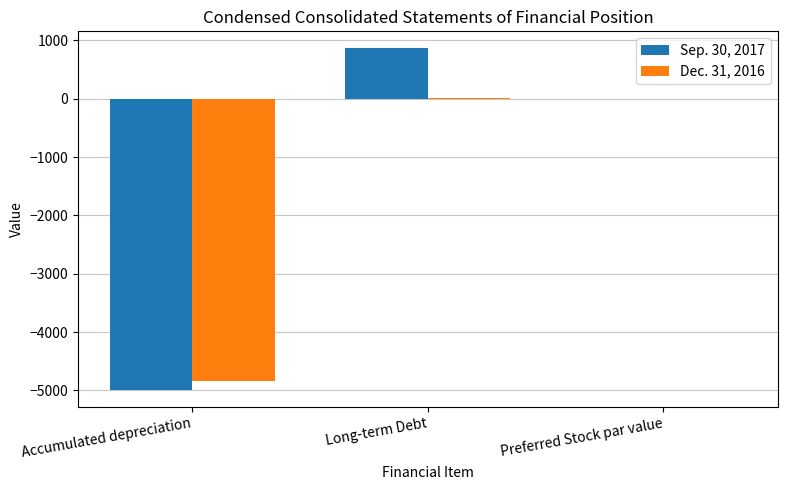

What are all the series names shown in the legend?

Sep. 30, 2017, Dec. 31, 2016